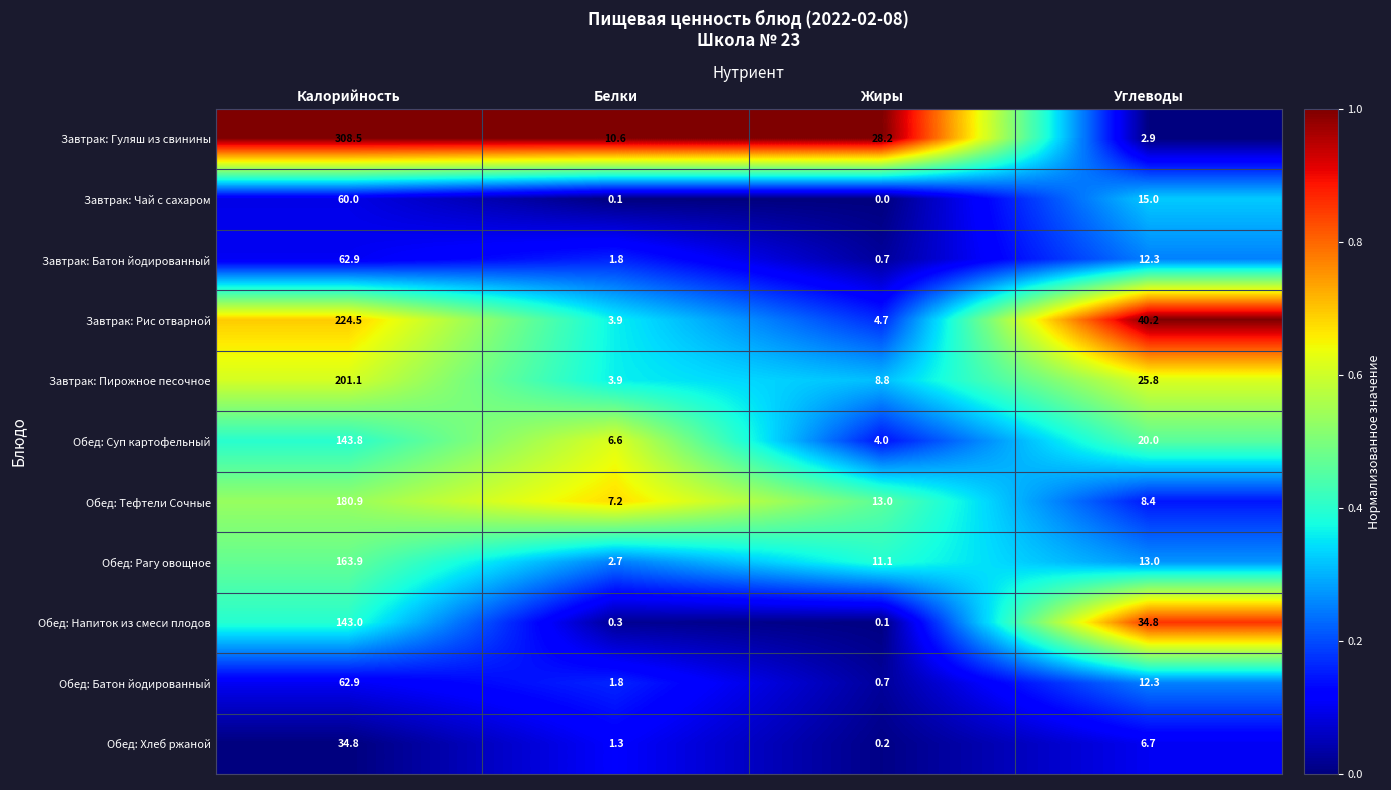

At which label is Завтрак: Гуляш из свинины closest to 155?

Жиры